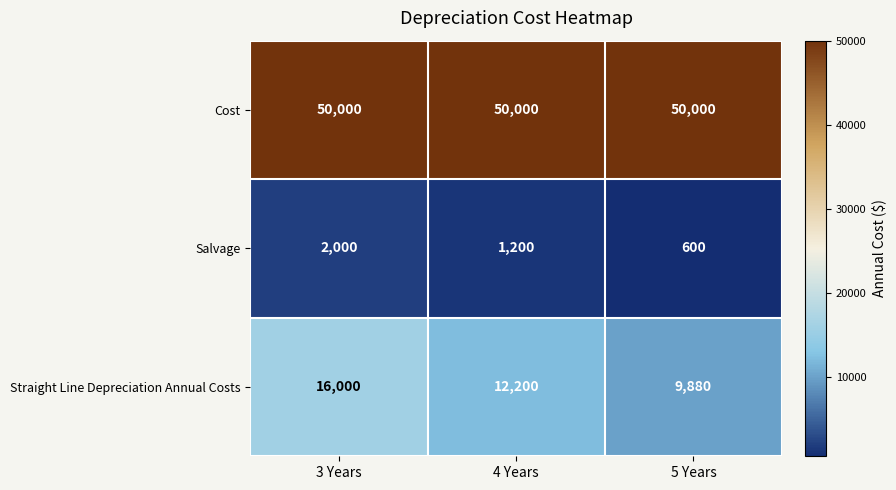

Which series has the largest total across all categories?

Cost